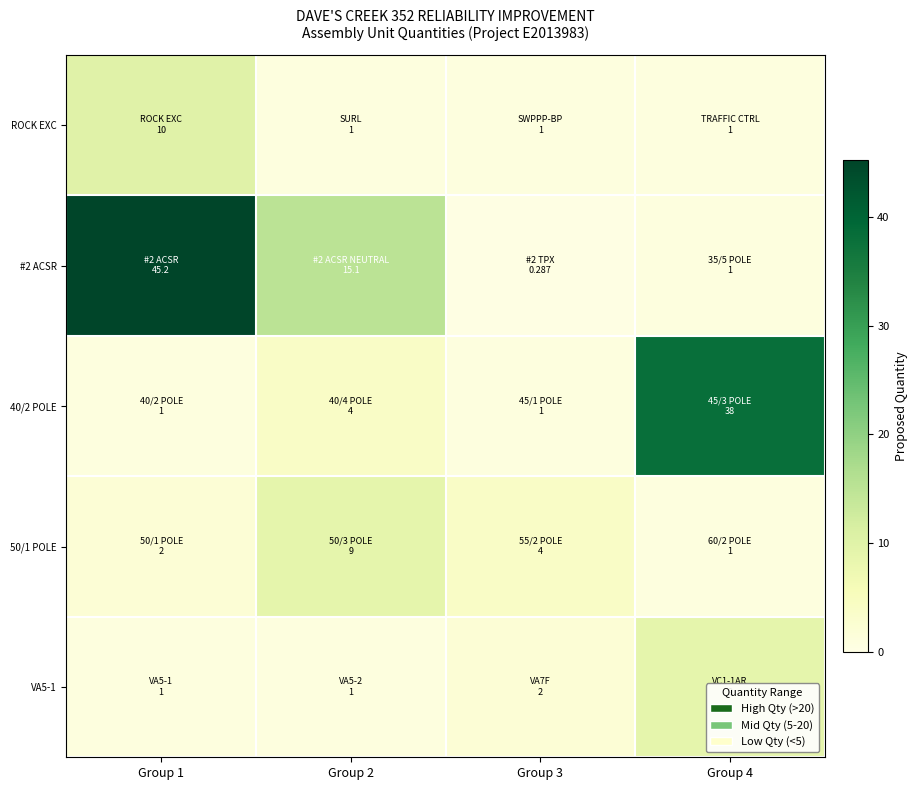

What is the greatest value displayed?

45.2